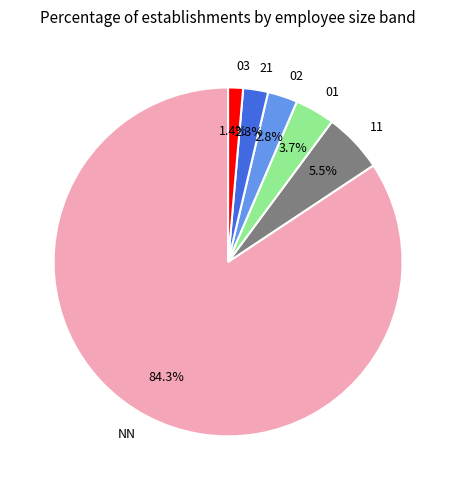

What portion of the pie excludes NN?

15.7%